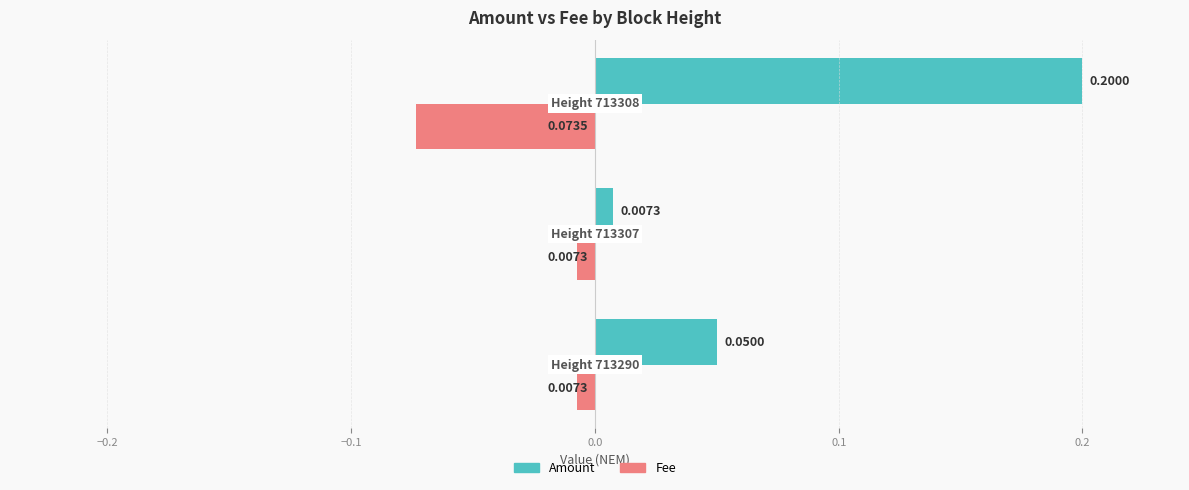

Which series has the largest range (max minus min)?

Amount